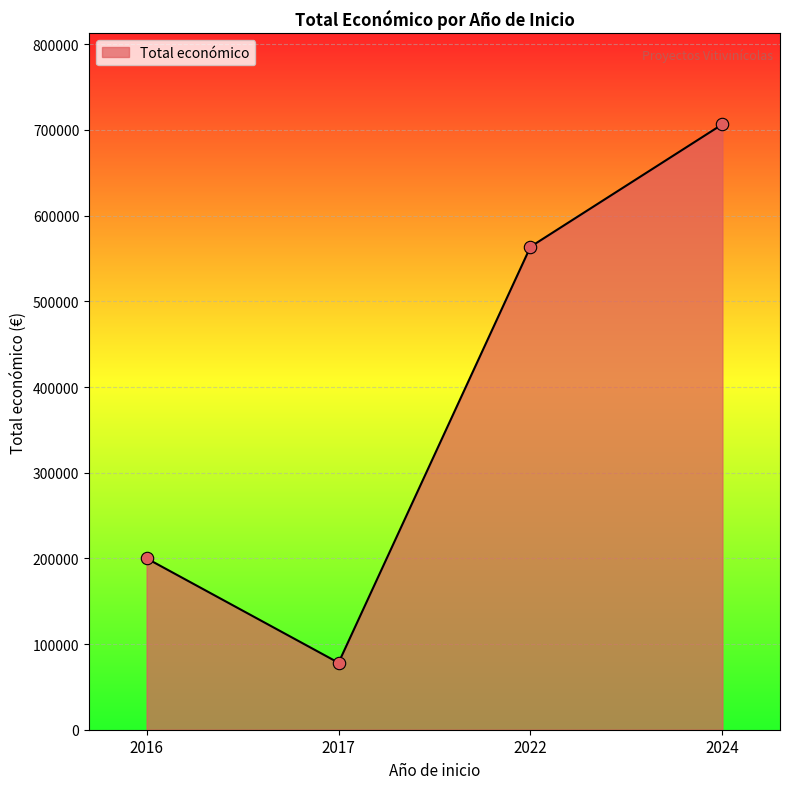

Approximately how many times larger is the value at 2016 compared to 2017?

2.6